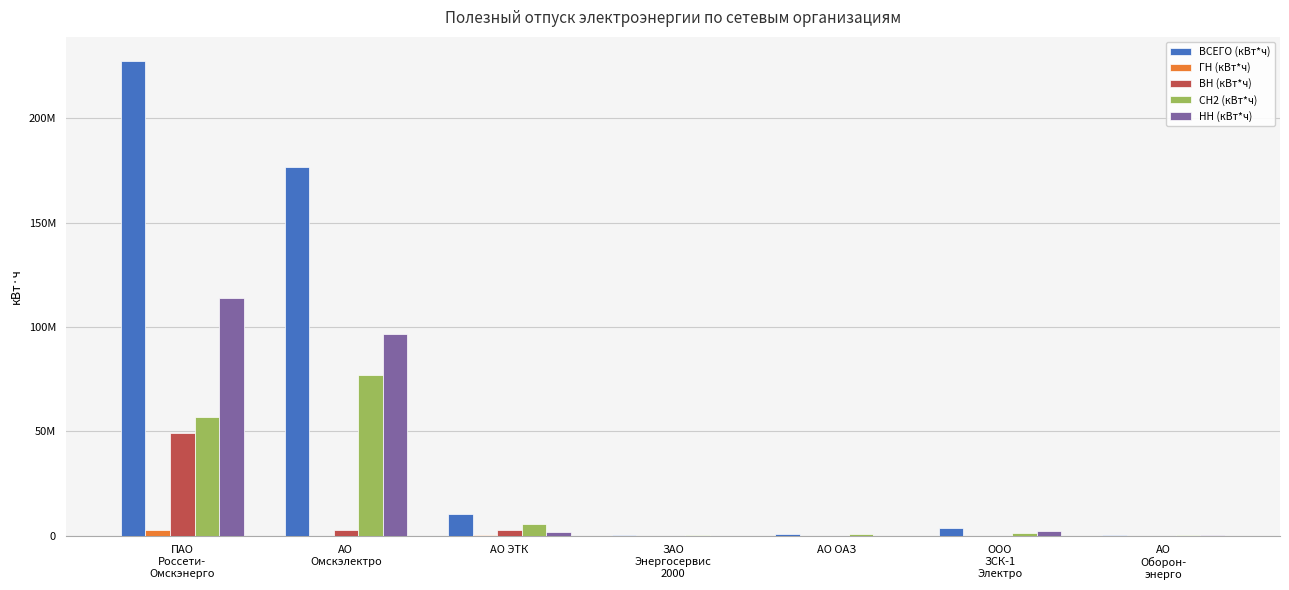

What are all the series names shown in the legend?

ВСЕГО (кВт*ч), ГН (кВт*ч), ВН (кВт*ч), СН2 (кВт*ч), НН (кВт*ч)